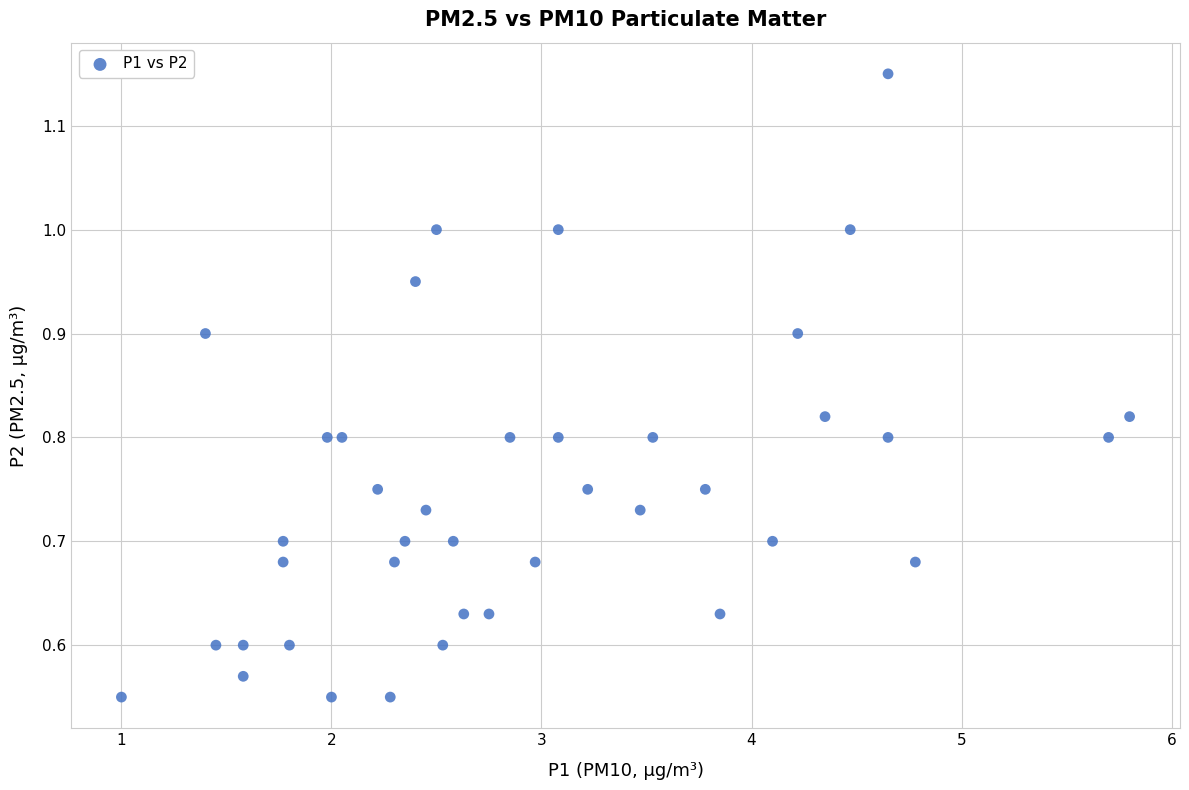

What is the range of X values (max minus min)?

4.8